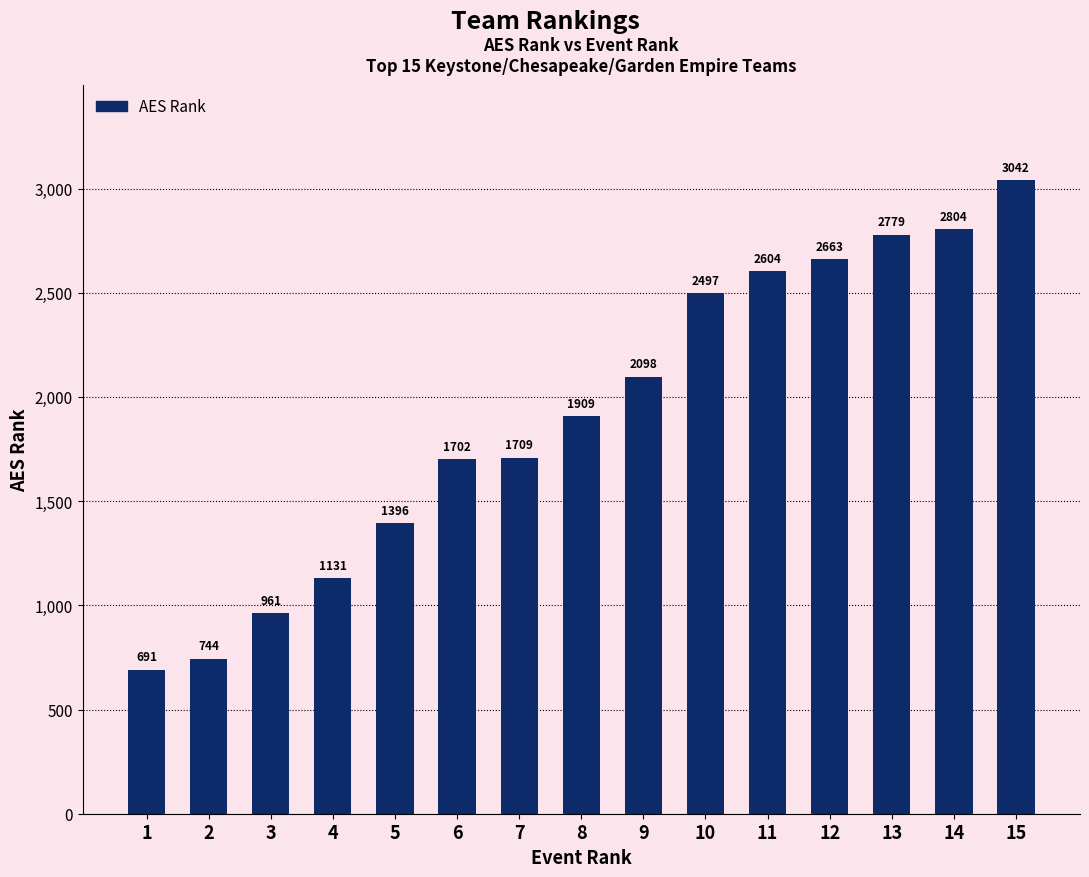

Does the chart contain any negative values?

No